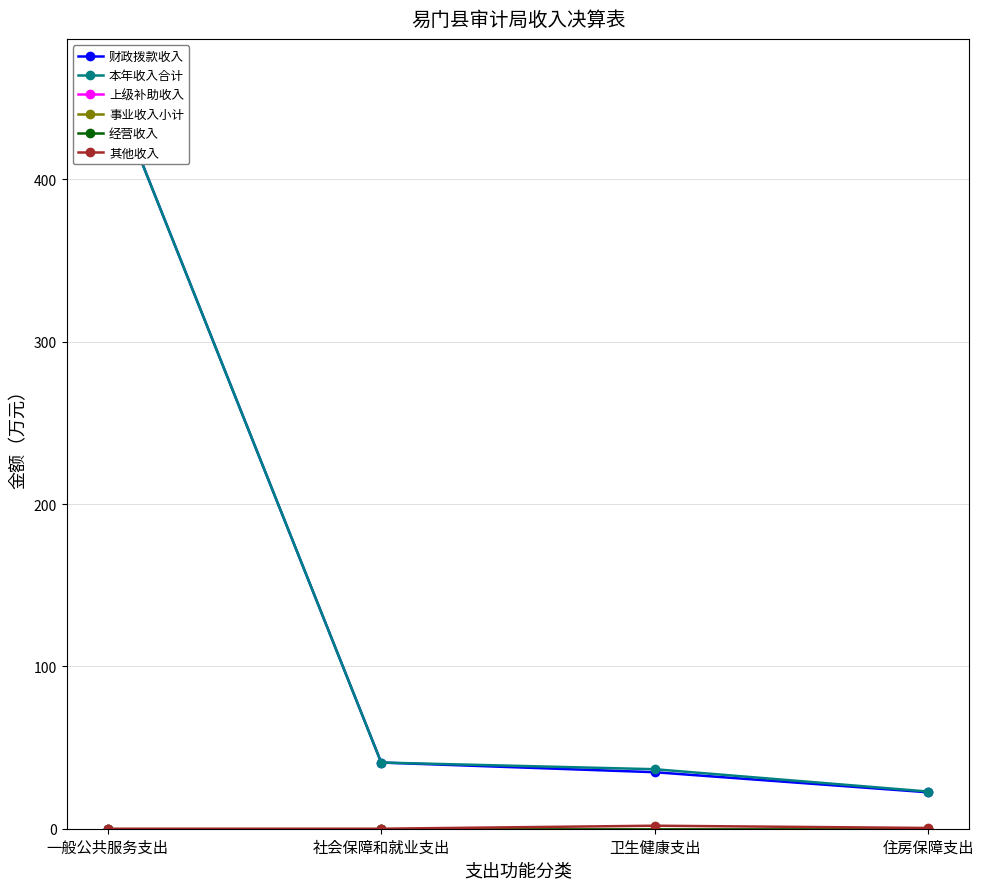

Reading left to right, what are all the values shown in this chart?

财政拨款收入: 一般公共服务支出=463.4	社会保障和就业支出=40.8	卫生健康支出=34.8	住房保障支出=22.4
本年收入合计: 一般公共服务支出=463.4	社会保障和就业支出=40.8	卫生健康支出=36.7	住房保障支出=22.9
上级补助收入: 一般公共服务支出=0.0	社会保障和就业支出=0.0	卫生健康支出=0.0	住房保障支出=0.0
事业收入小计: 一般公共服务支出=0.0	社会保障和就业支出=0.0	卫生健康支出=0.0	住房保障支出=0.0
经营收入: 一般公共服务支出=0.0	社会保障和就业支出=0.0	卫生健康支出=0.0	住房保障支出=0.0
其他收入: 一般公共服务支出=0.0	社会保障和就业支出=0.0	卫生健康支出=1.9	住房保障支出=0.5